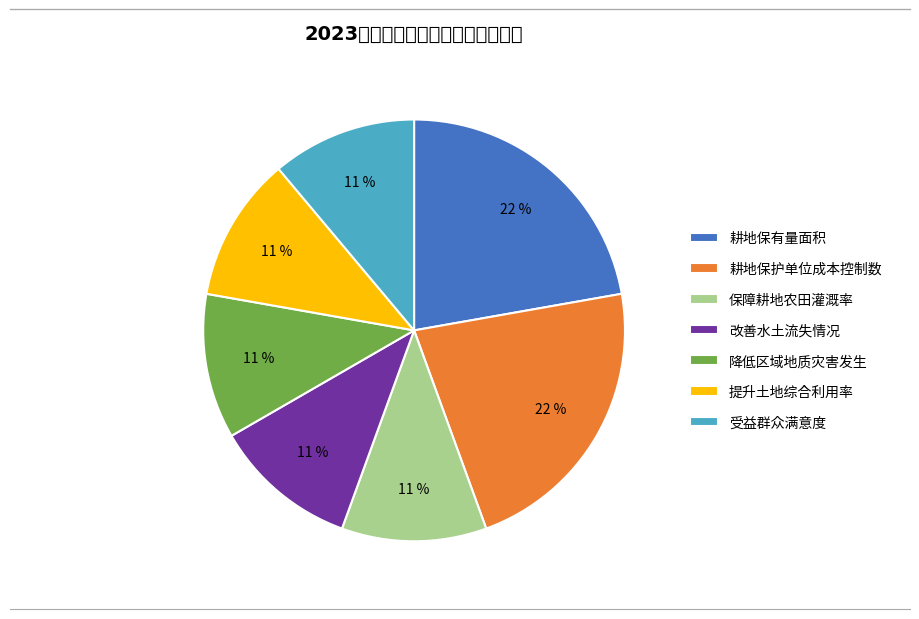

To the nearest percent, what is the combined percentage of 提升土地综合利用率 and 受益群众满意度?

22%